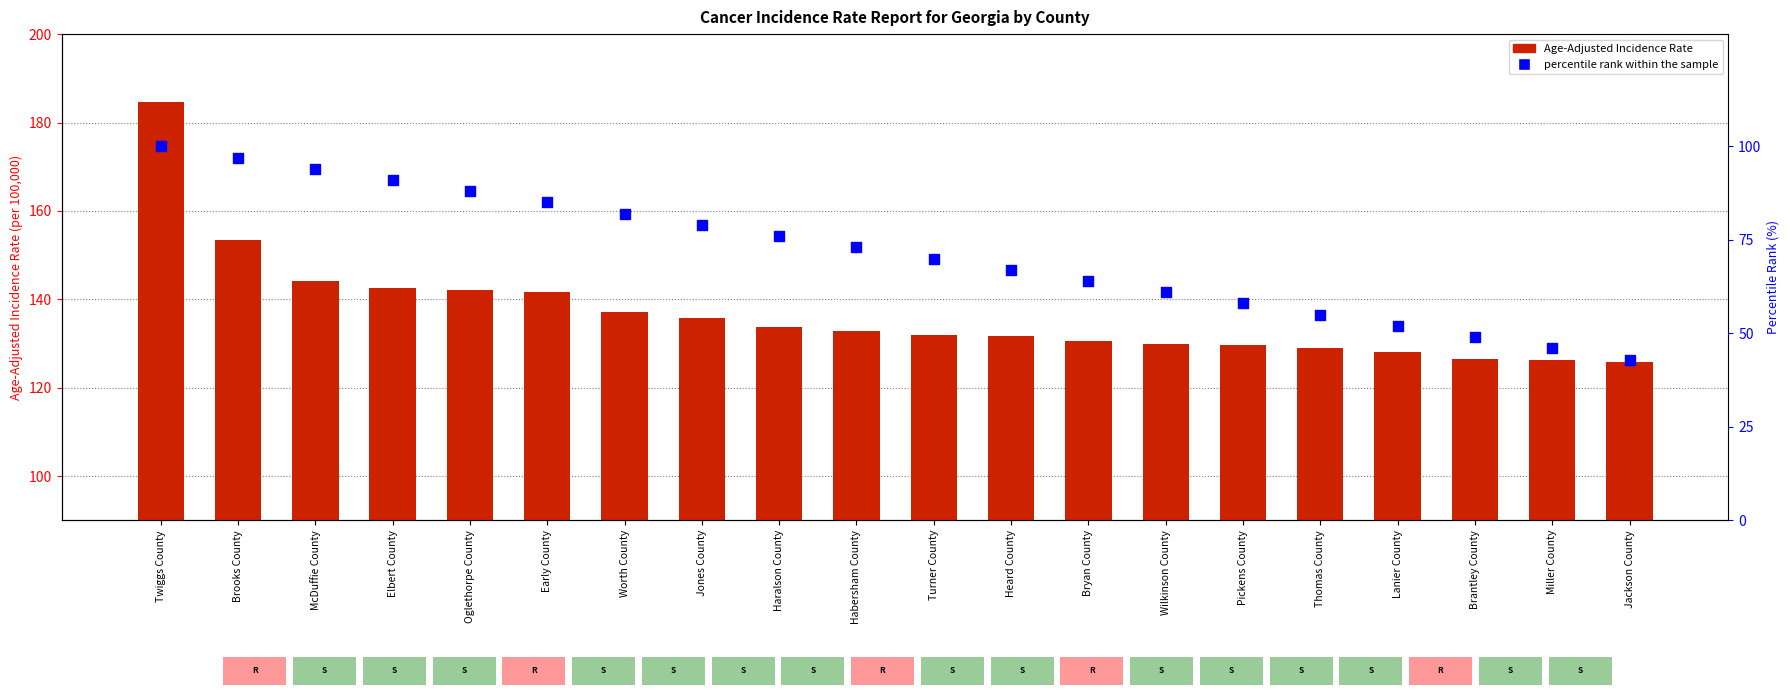

Which series has the largest total across all categories?

Age-Adjusted Incidence Rate